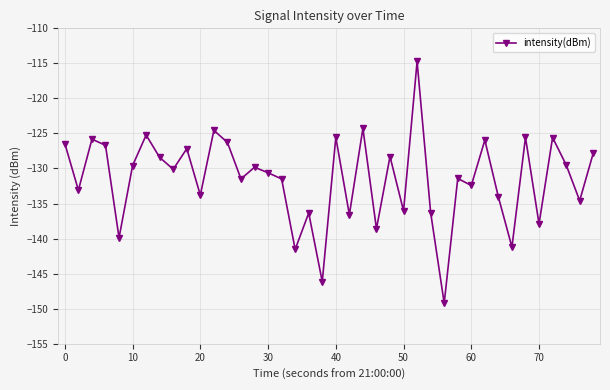

What is the average value?

-131.5